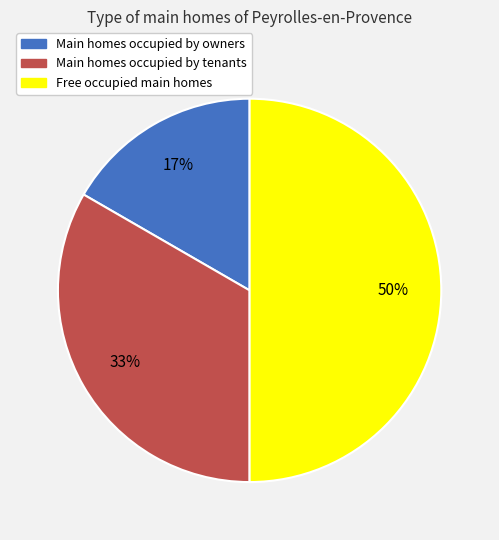

The Main homes occupied by tenants slice represents 23% of the pie. True or false?

False